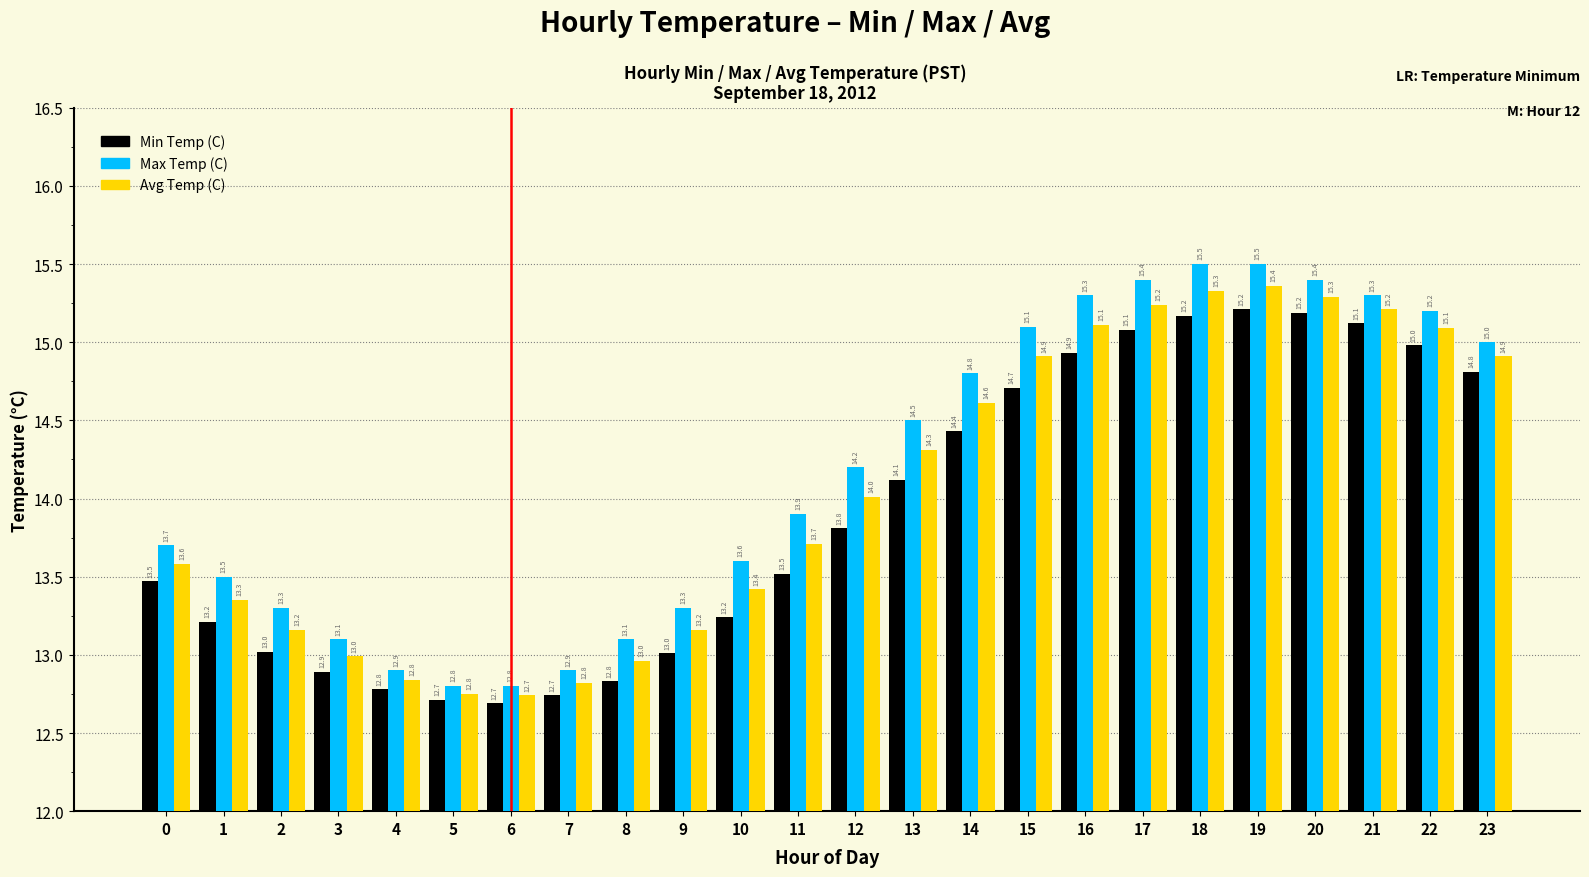

Is it true that Max Temp (C) equals 19.0 at 12?

False